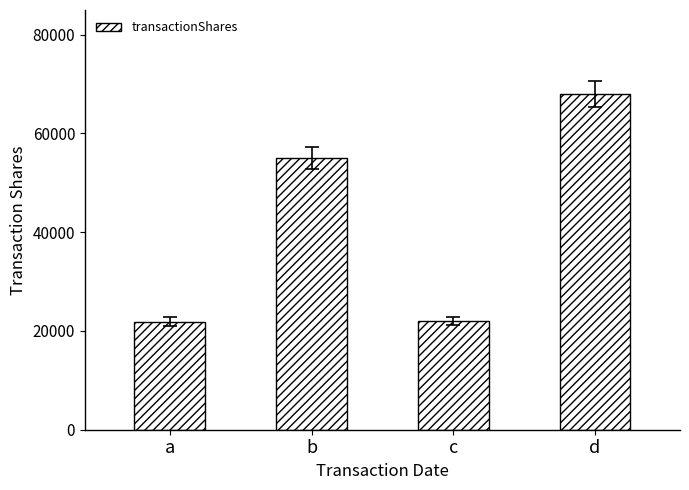

Which label corresponds to the largest value in the chart?

d